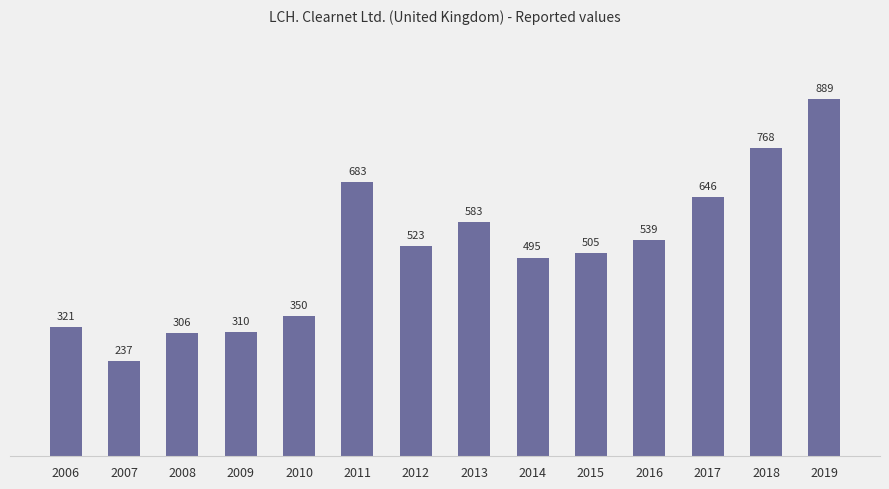

What is the sum of all values?

7155